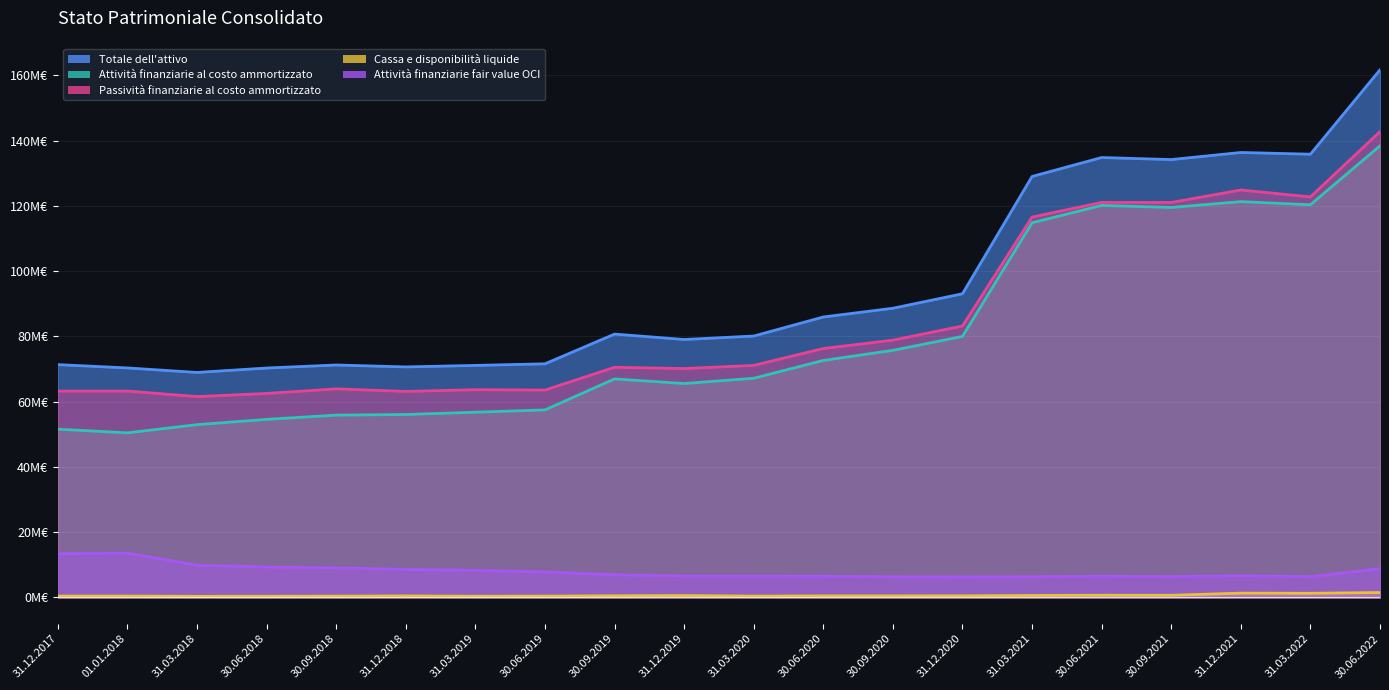

What is the label of the 8th point from the right?

30.09.2020